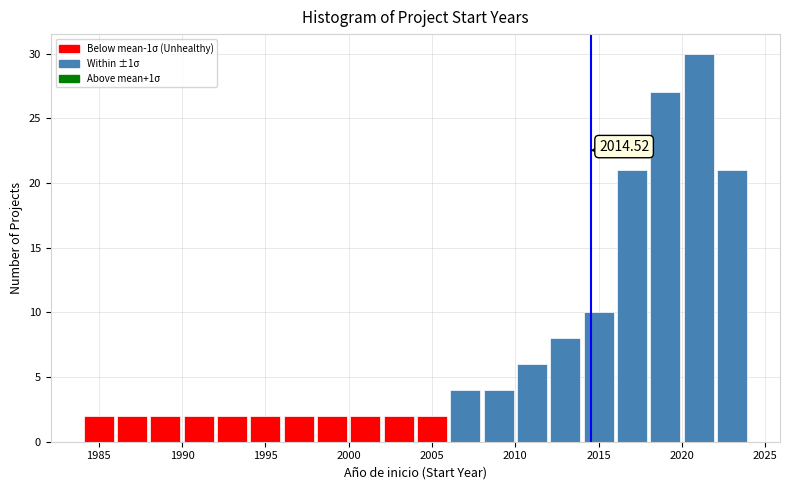

Over which range of the x-axis is the bar tallest?

2020 to 2022